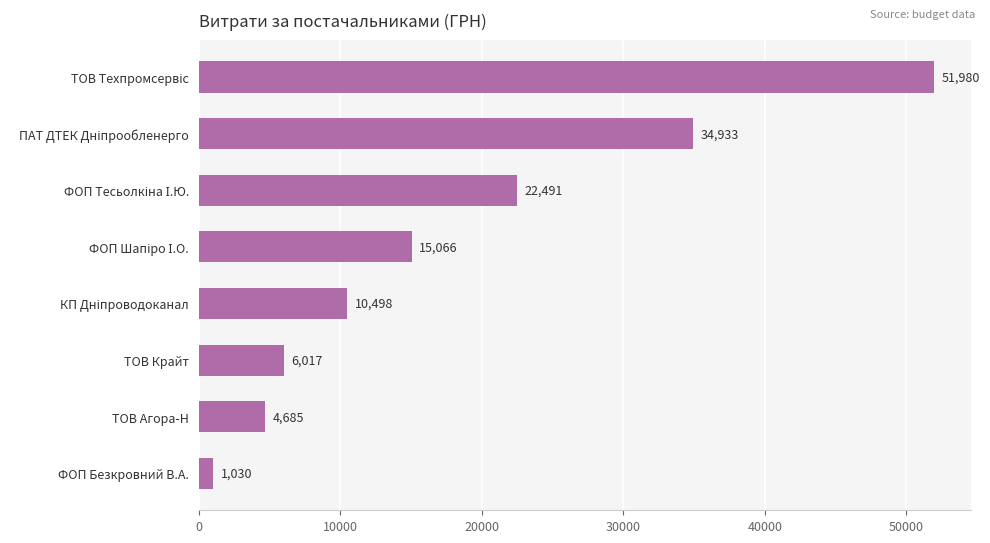

What is the difference between the maximum and second lowest values?

47295.0